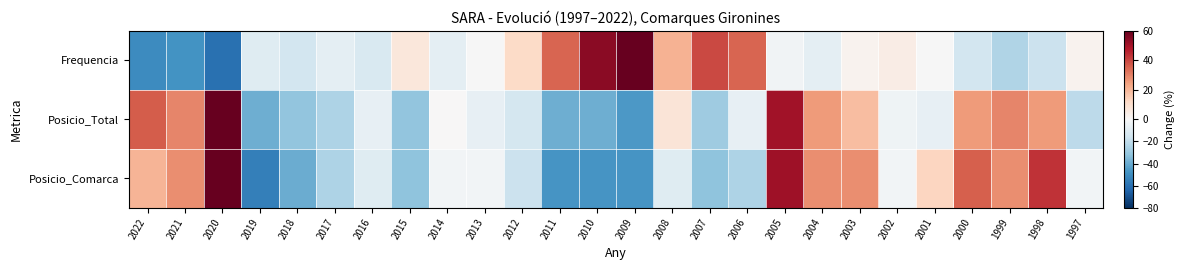

Which has a higher value, 2006 or 2007?

2007